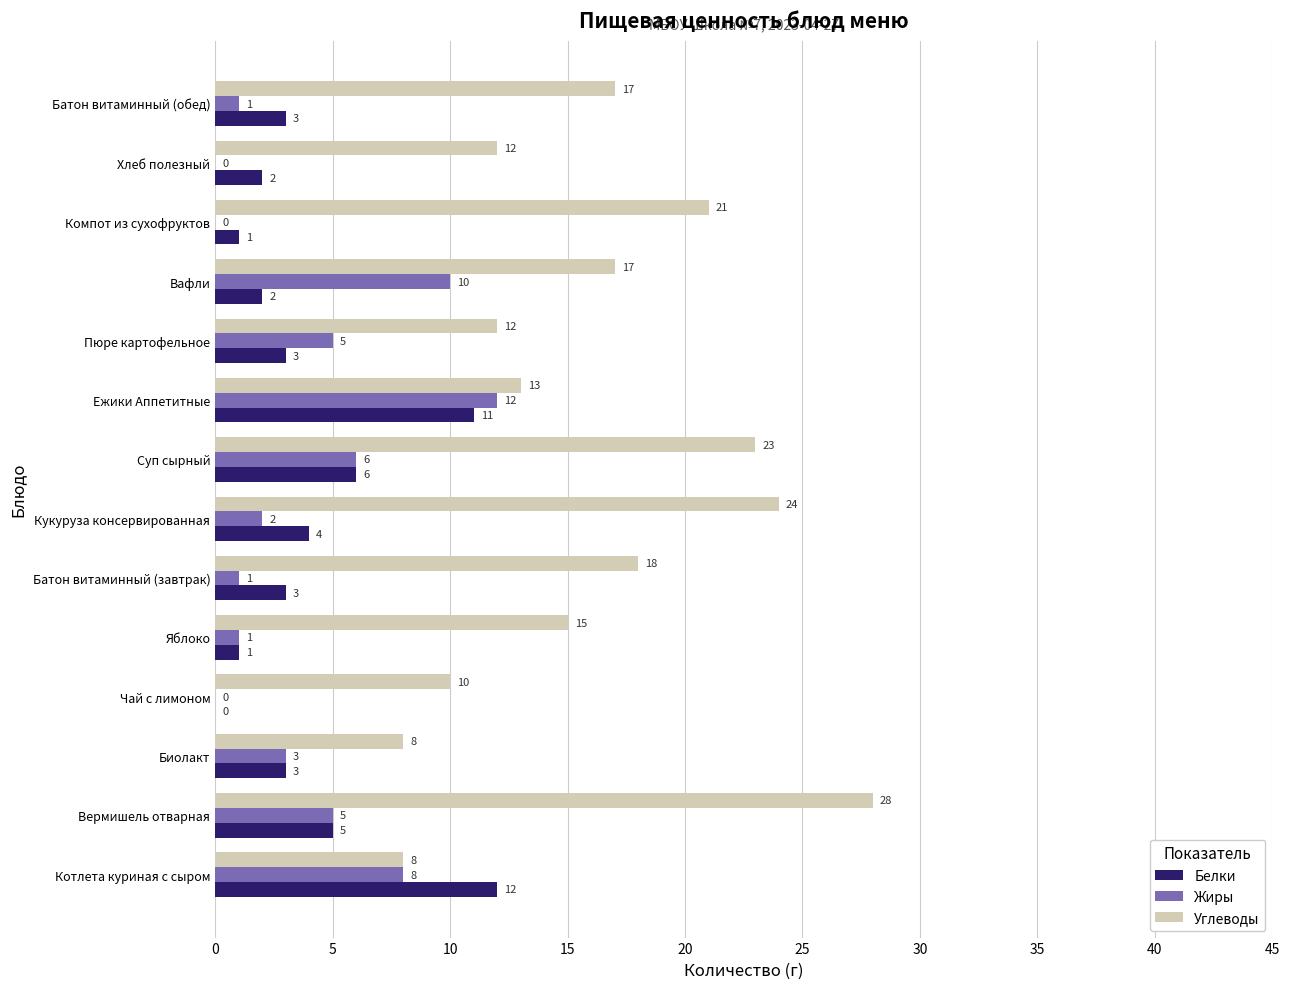

What is the sum of the Белки values at Батон витаминный (обед) and Ежики Аппетитные?

14